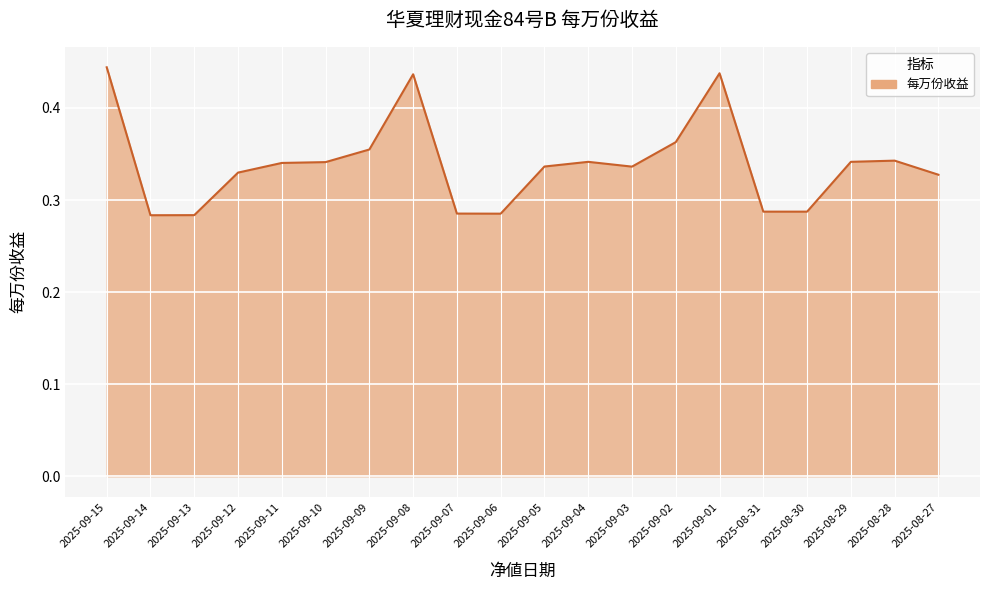

What position from the left is 2025-09-03?

13